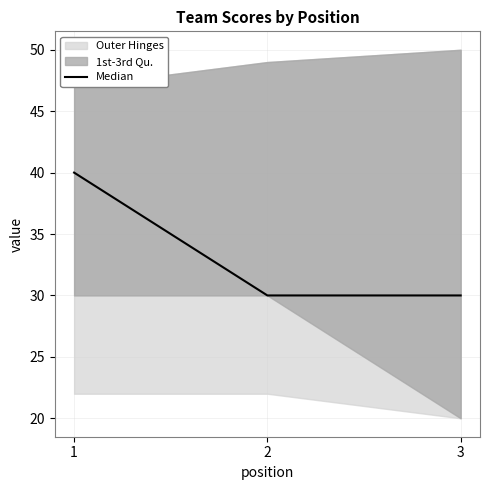

List the labels in order of value, largest first.

1, 2, 3